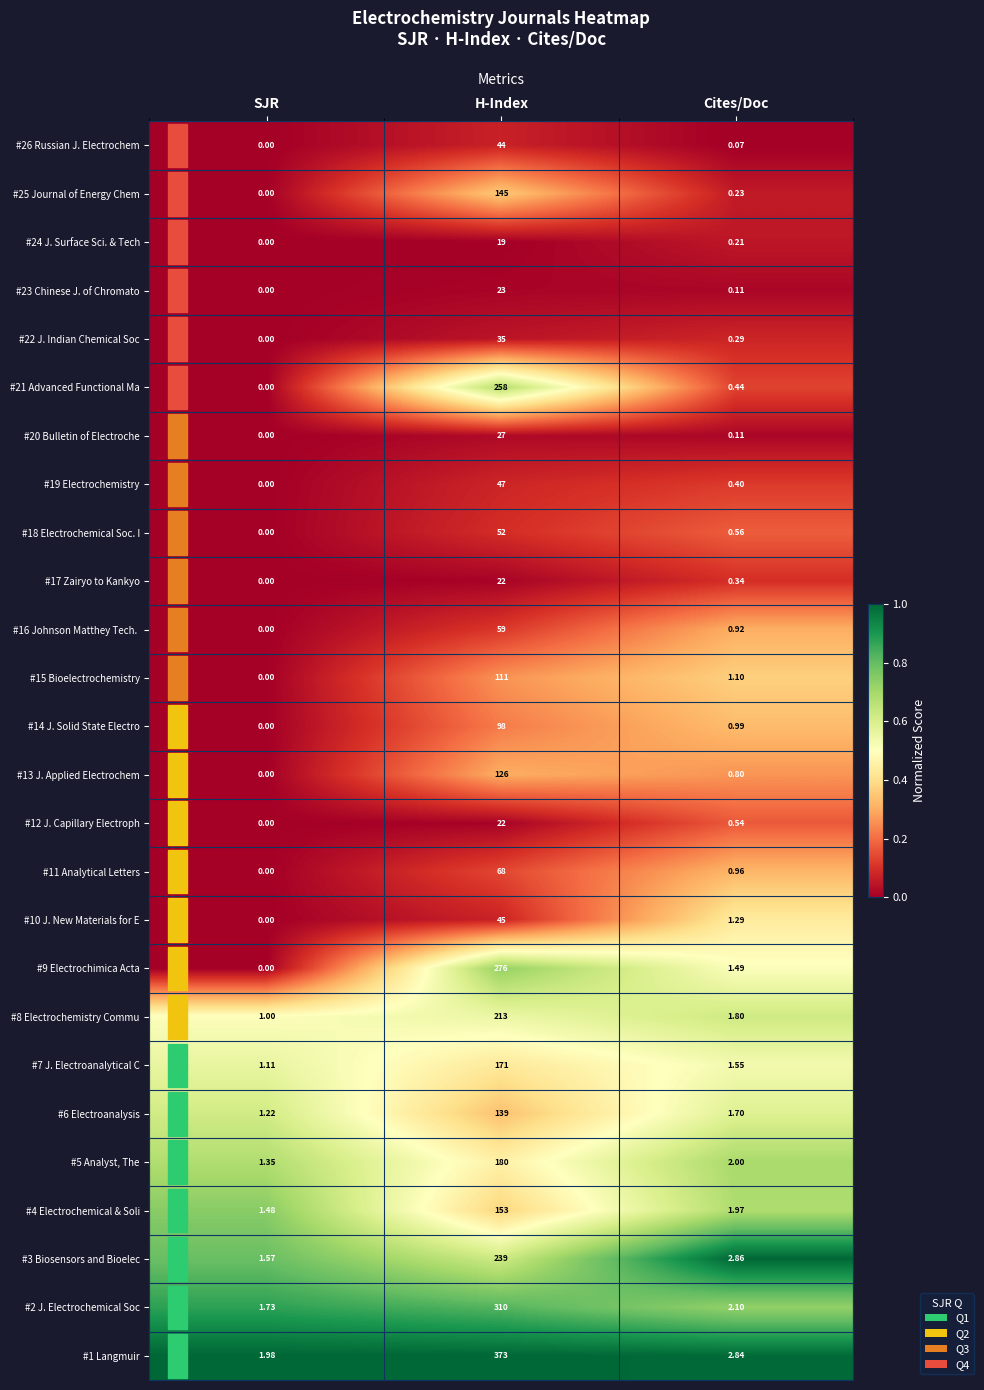

At which category does the chart reach its minimum across all series?

SJR